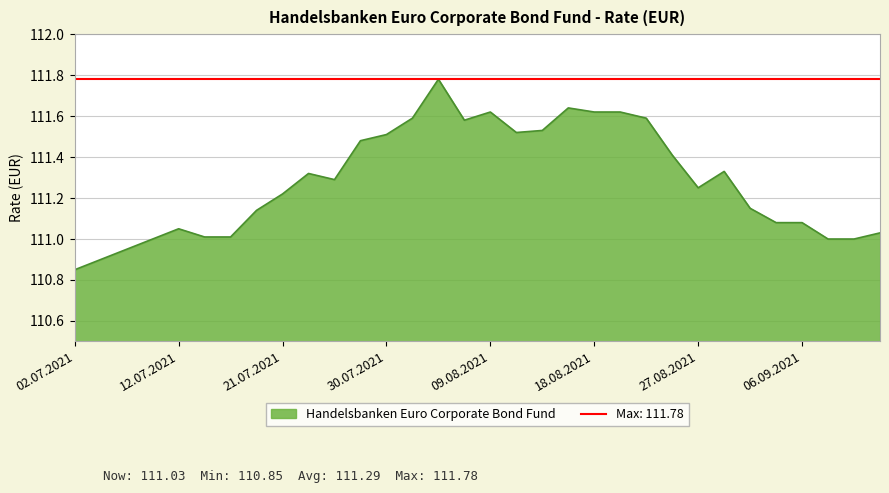

Which label corresponds to the smallest value in the chart?

02.07.2021